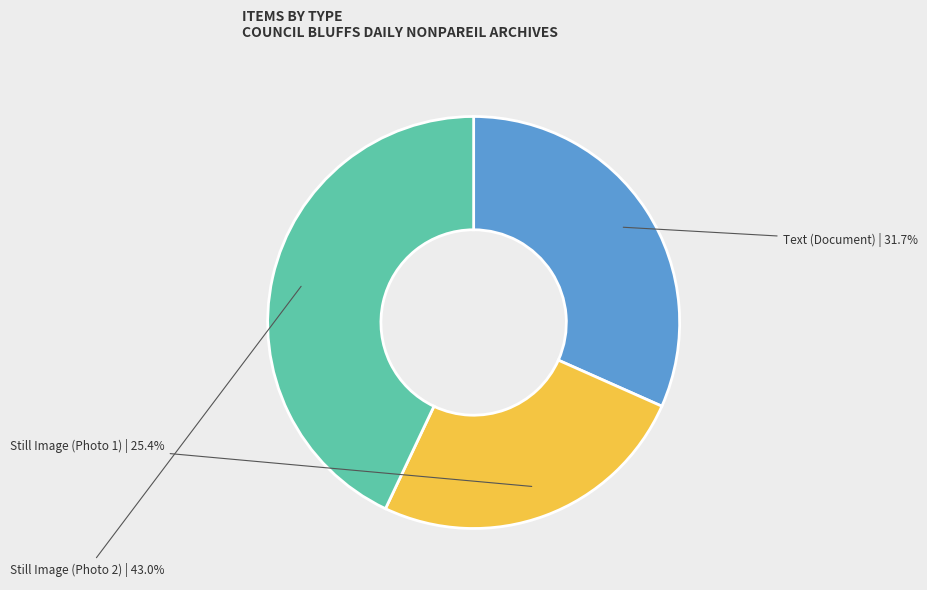

Is there a majority slice in this chart?

No